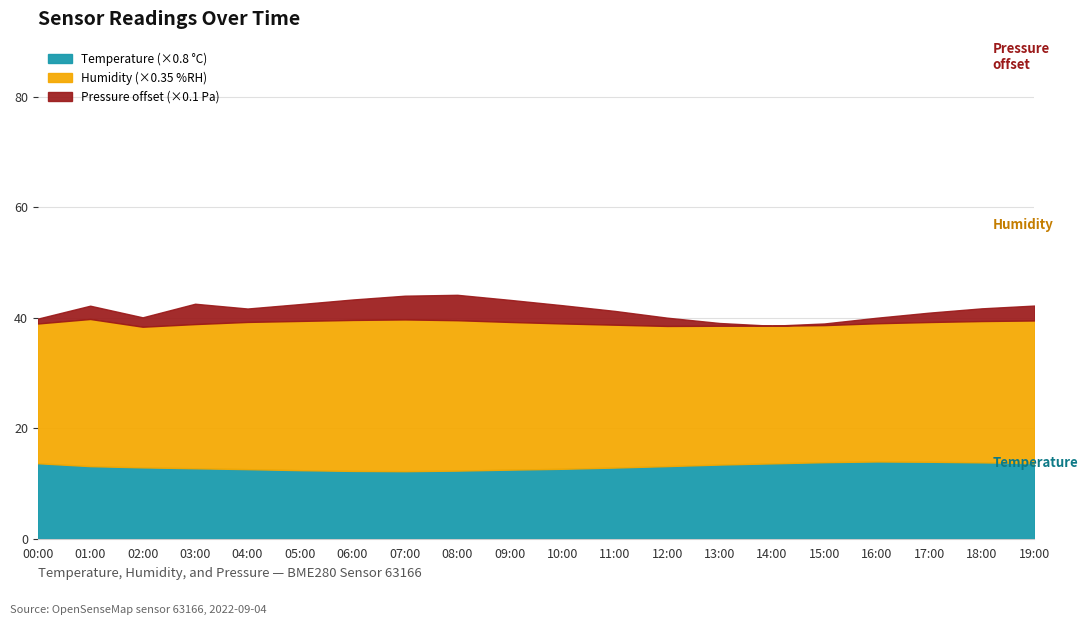

True or false: Humidity and Pressure (hPa, offset) intersect in this chart.

False